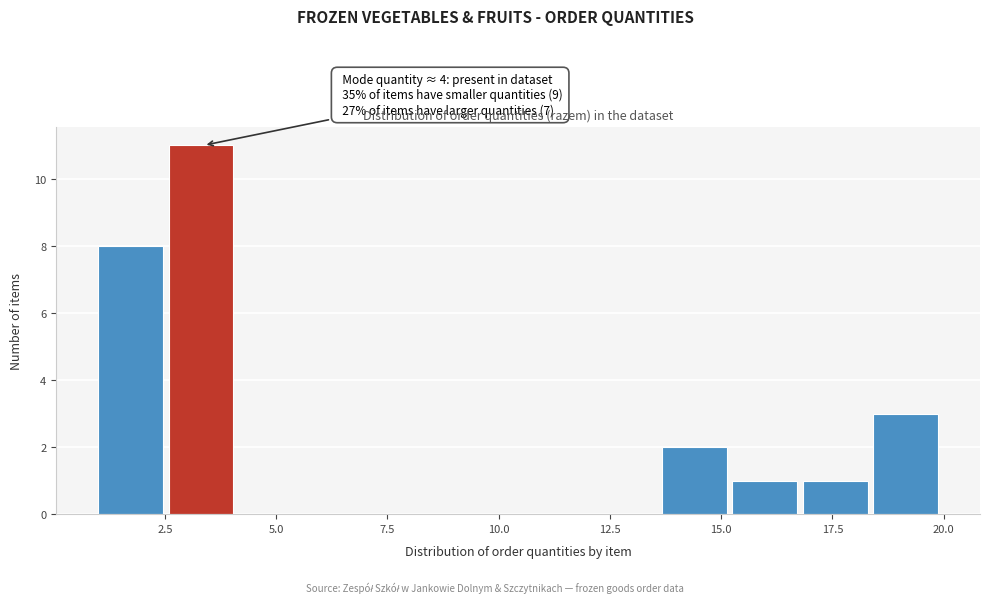

Around what value on the x-axis is the tallest bar? Give the approximate position of its centre, as read against the axis.

3.5